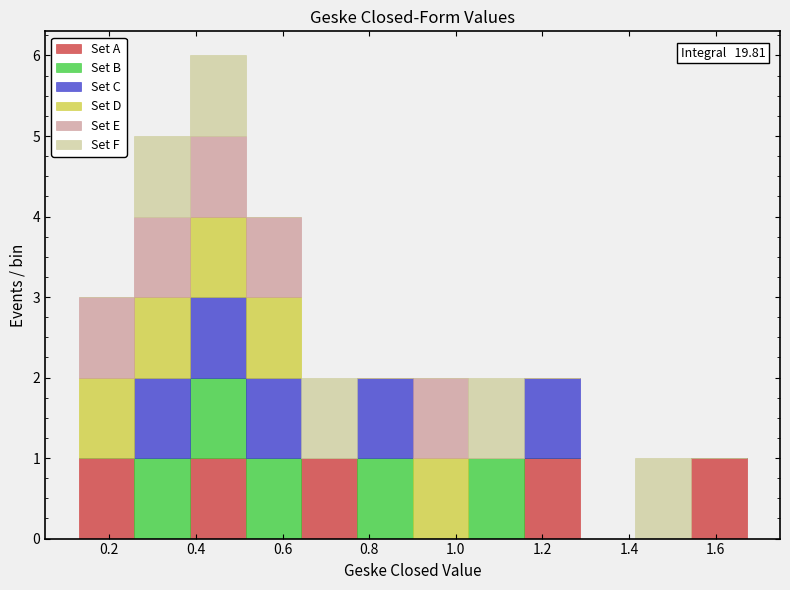

Which range on the x-axis has the tallest stacked bar (by total height)?

0.38 to 0.52